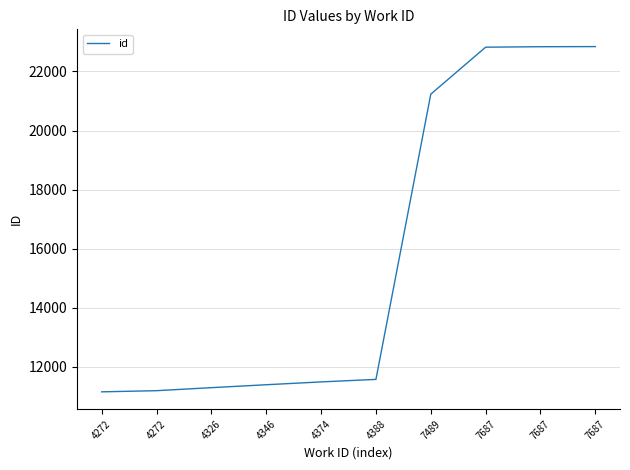

Reading left to right, extract all data points from this chart.

4272=11159	4272=11198	4326=11300	4346=11399	4374=11495	4388=11580	7489=21232	7687=22822	7687=22838	7687=22842